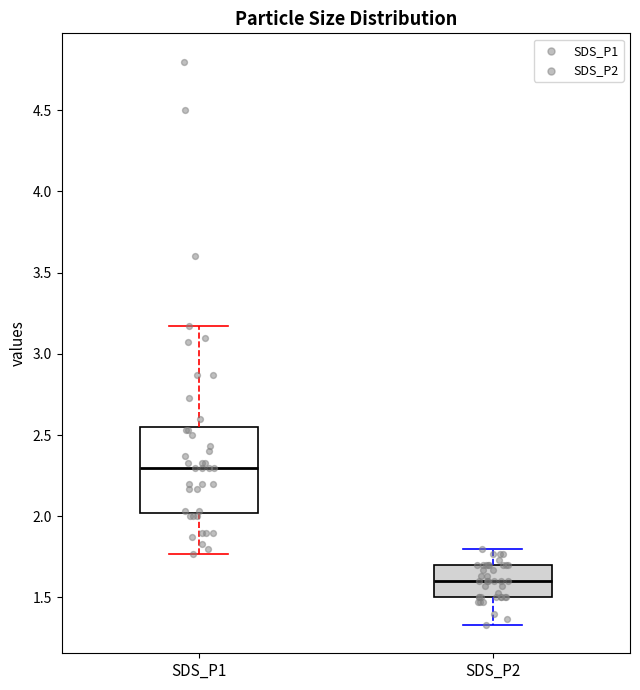

Reading left to right, transcribe this box plot: for each box, give where its median line is, the range the box spans, and where its two whiskers end, as read against the y-axis. The values are not printed on the chart, so give them approximately, as read against the axis.

SDS_P1: median 2.30, box 2.00 to 2.55, whiskers 1.75 to 3.15
SDS_P2: median 1.60, box 1.50 to 1.70, whiskers 1.35 to 1.80